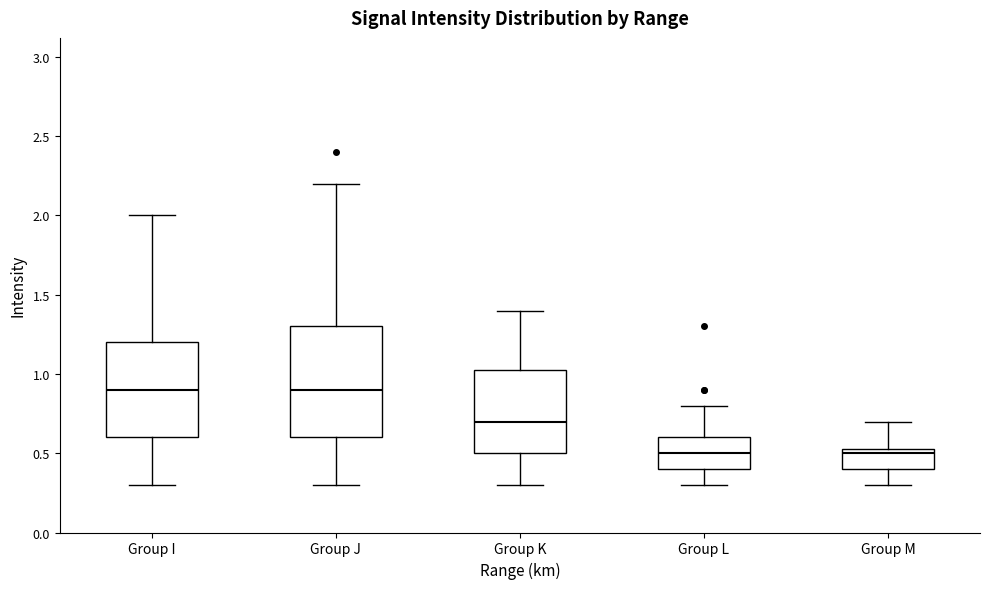

Comparing the boxes themselves (not the whiskers), which one is the tallest?

Group J